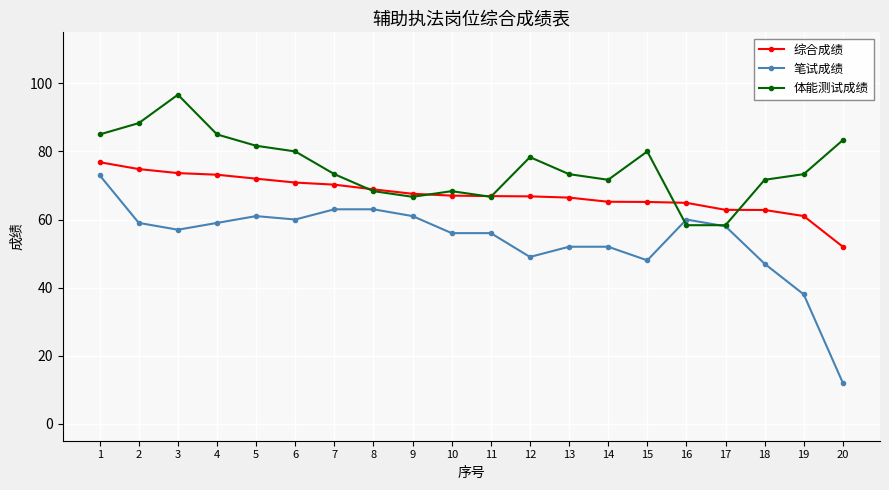

At which label is 笔试成绩 closest to 42?

19